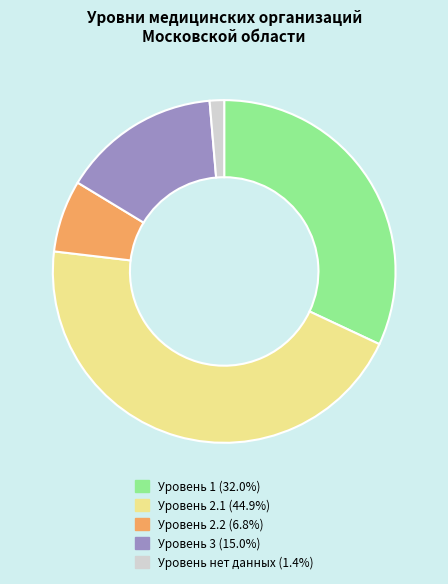

Is there any slice that represents more than half of the pie?

No